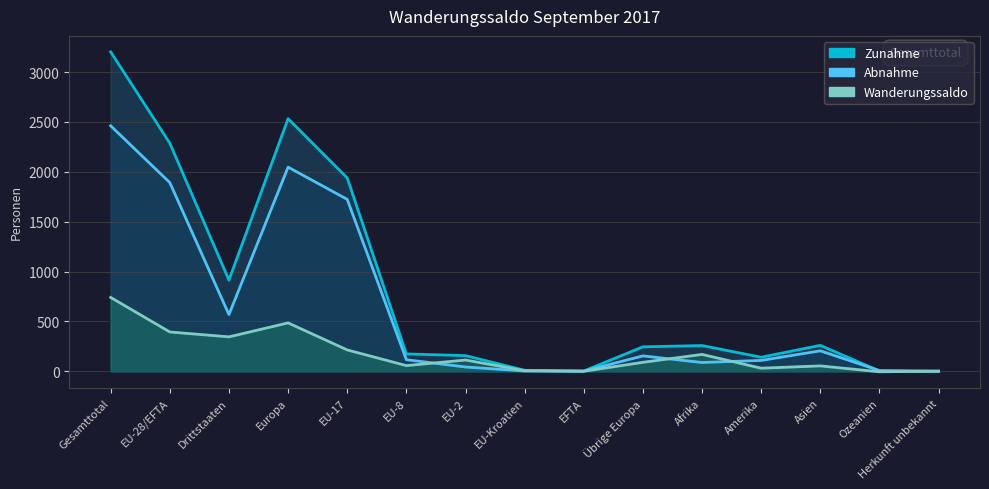

What is the minimum value shown in the chart?

-4